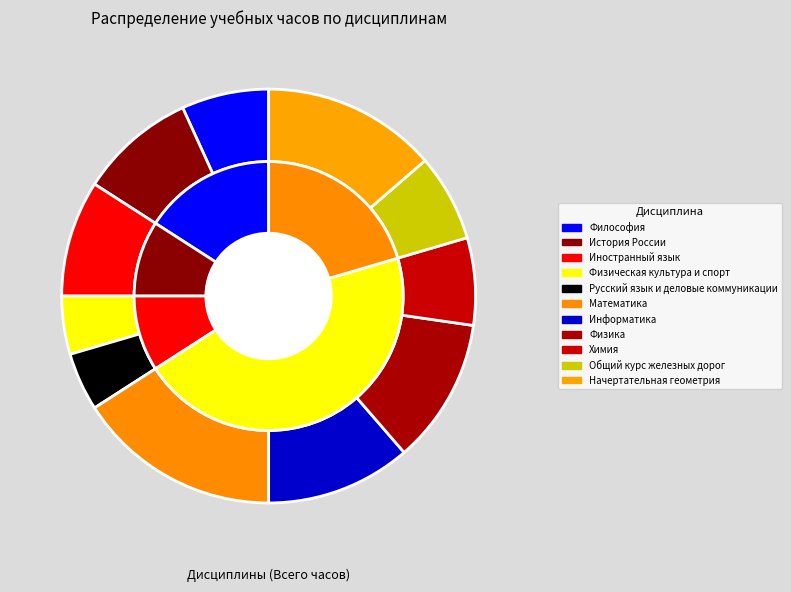

To the nearest percent, what is the average slice percentage?

9%